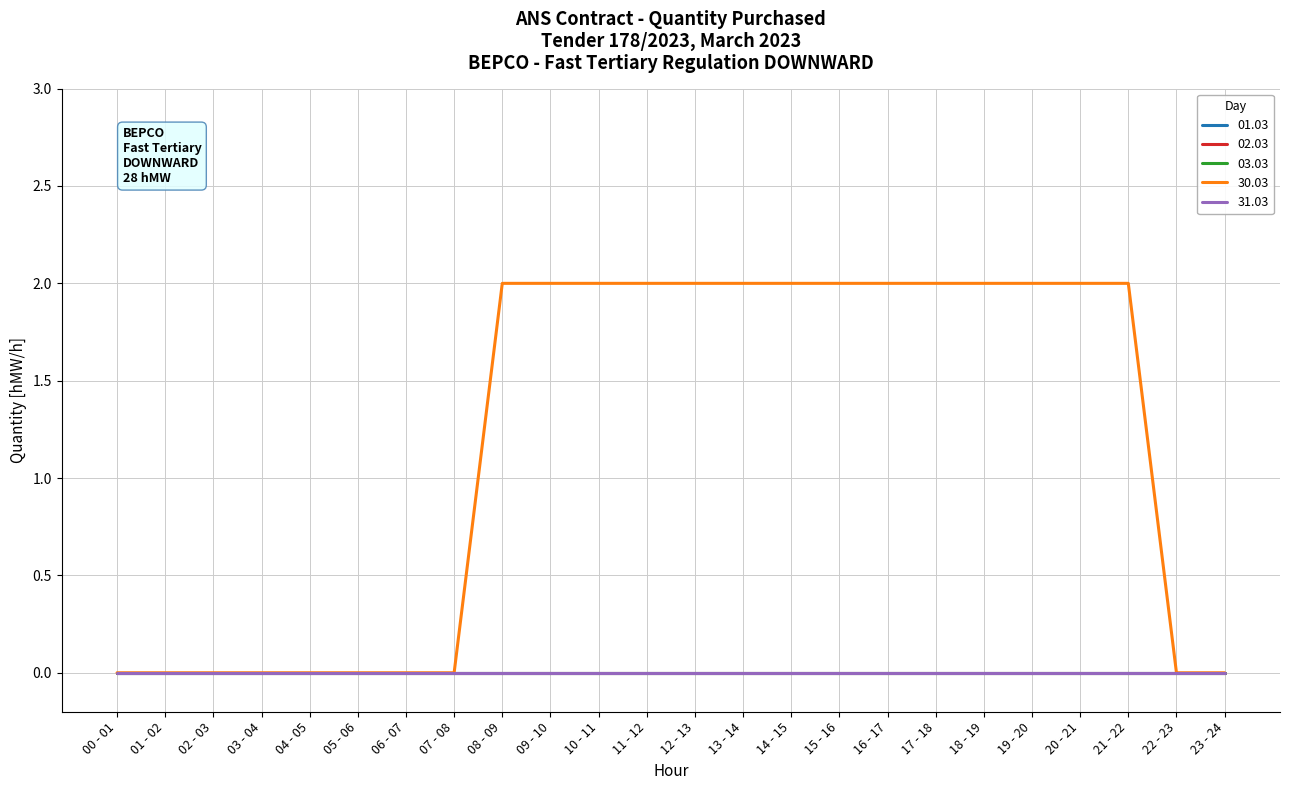

Is this an area chart (filled region under the line)?

No